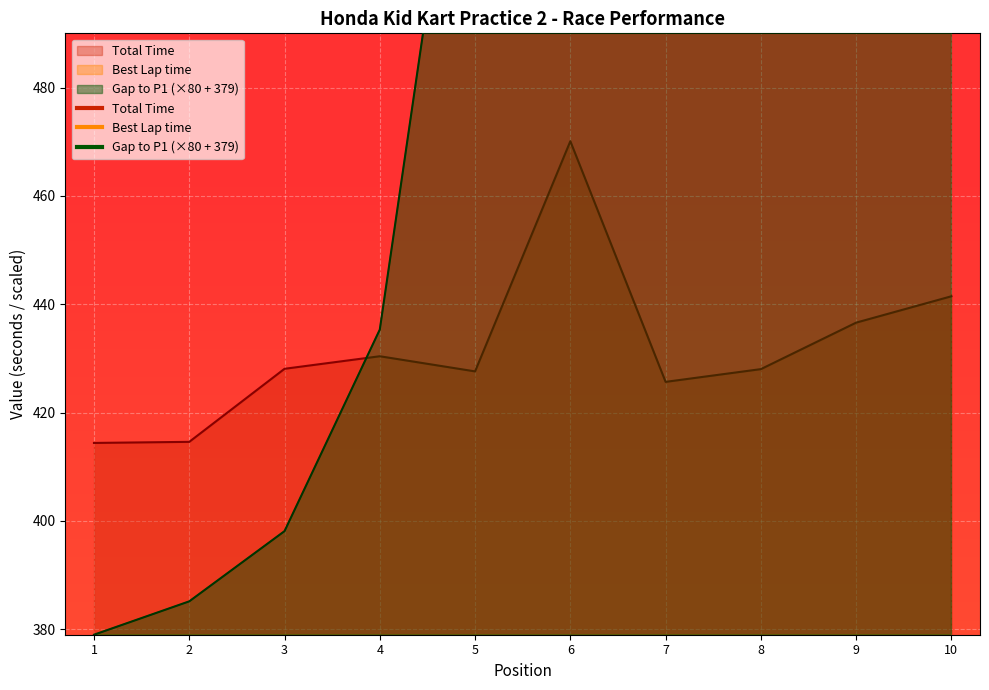

Rank the series by their maximum value, from lowest to highest.

Best Lap time, Total Time, Gap to P1